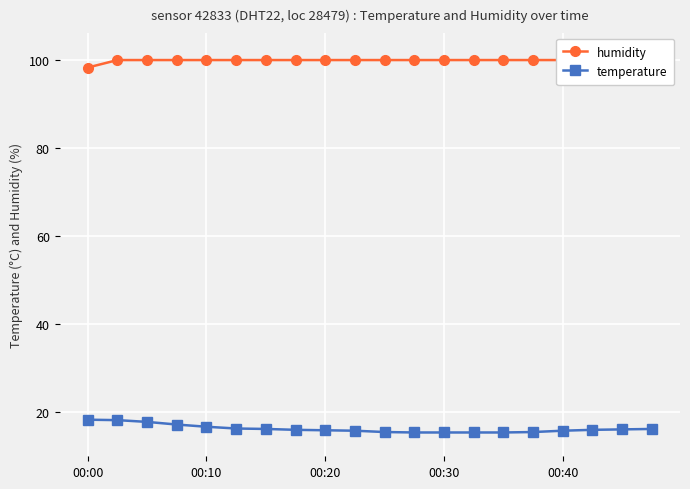

The value of temperature at 00:20 is 3.4. True or false?

False